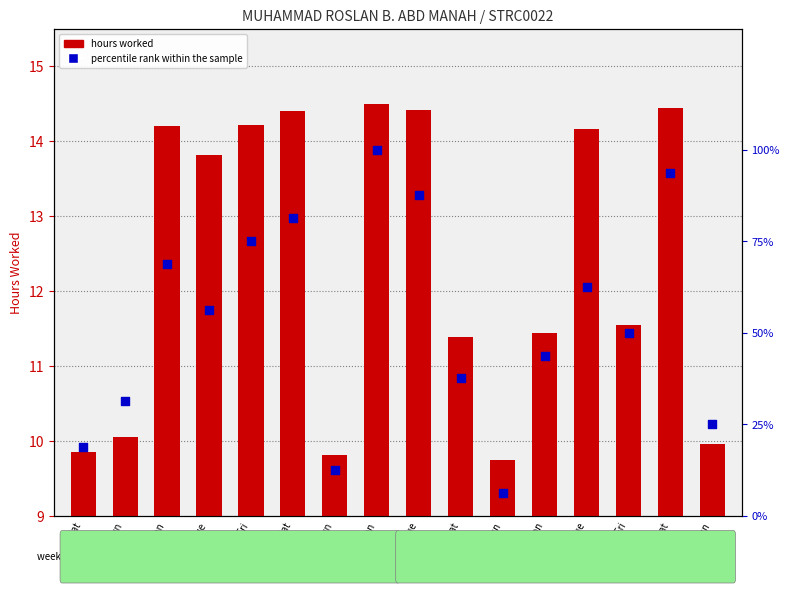

What are all the series names shown in the legend?

hours worked, percentile rank within the sample